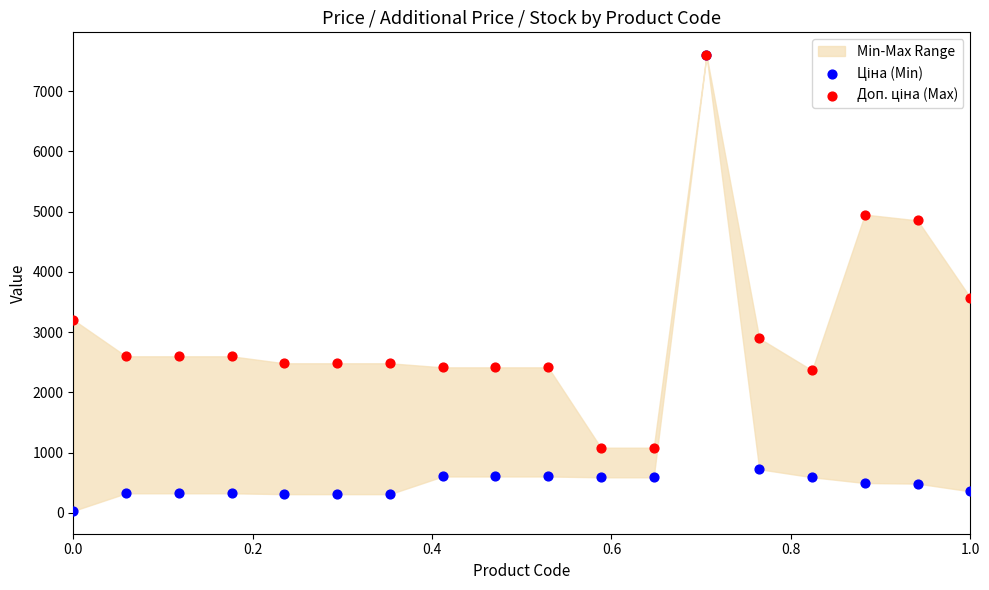

Across all series, what Y value is closest to 3814?

3573.9